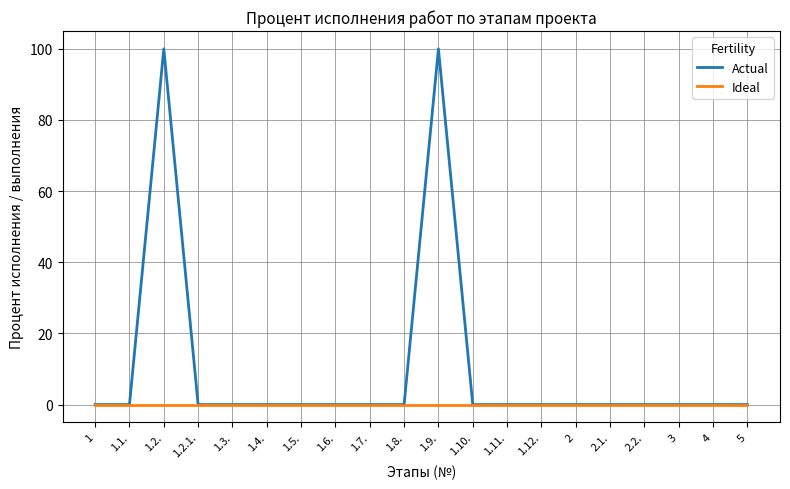

Reading left to right, what are all the values shown in this chart?

Actual: 1=0	1.1.=0	1.2.=100	1.2.1.=0	1.3.=0	1.4.=0	1.5.=0	1.6.=0	1.7.=0	1.8.=0	1.9.=100	1.10.=0	1.11.=0	1.12.=0	2=0	2.1.=0	2.2.=0	3=0	4=0	5=0
Ideal: 1=0	1.1.=0	1.2.=0	1.2.1.=0	1.3.=0	1.4.=0	1.5.=0	1.6.=0	1.7.=0	1.8.=0	1.9.=0	1.10.=0	1.11.=0	1.12.=0	2=0	2.1.=0	2.2.=0	3=0	4=0	5=0